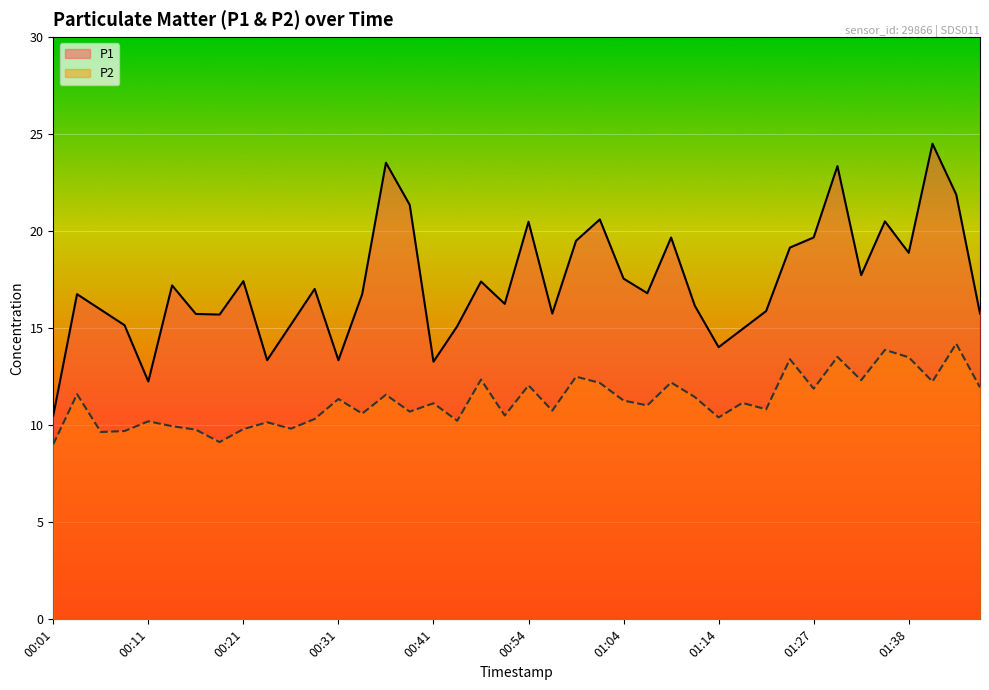

True or false: P2 has a value of 10.8 at 21.

True